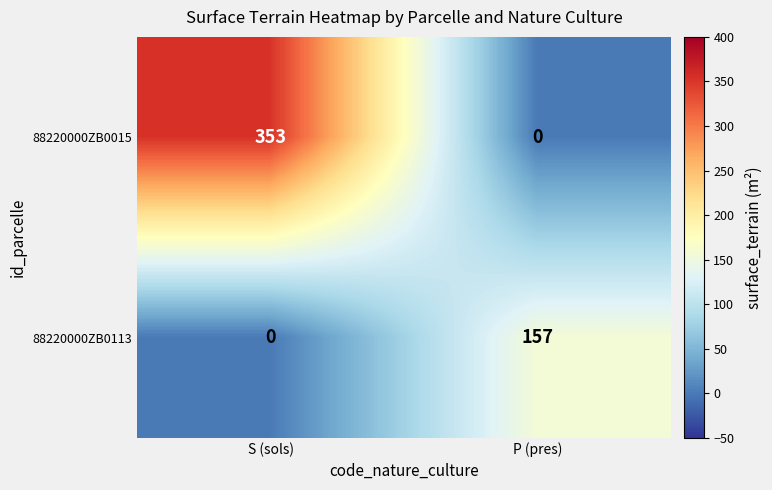

Which series has the largest range (max minus min)?

88220000ZB0015